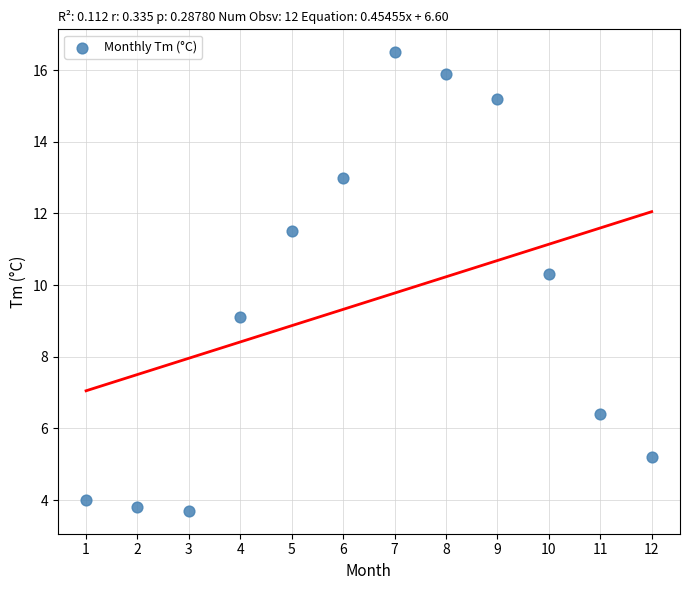

What Y value in the scatter plot is closest to 10?

10.3